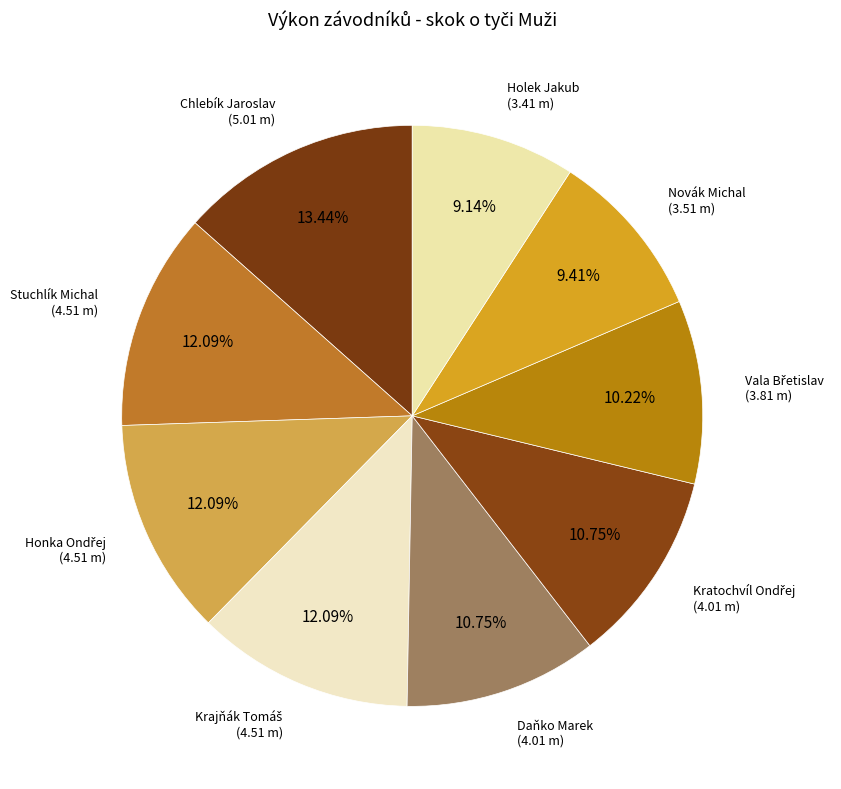

Count the number of slices in the pie.

9